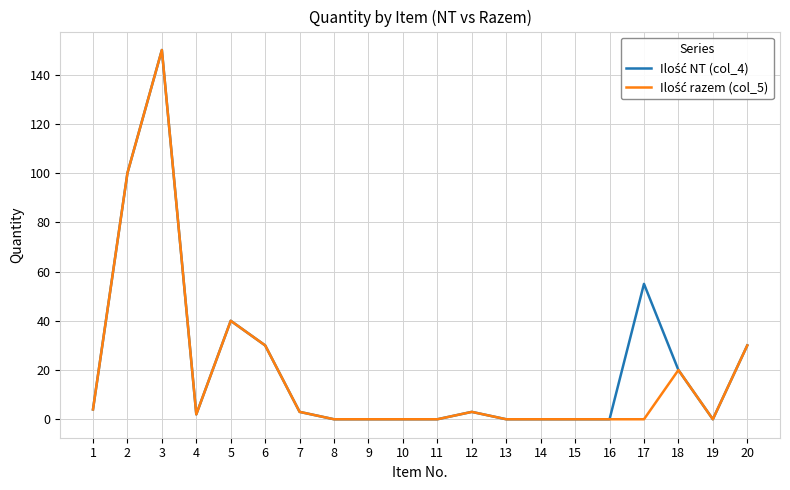

At which category is the sum across all series the highest?

3